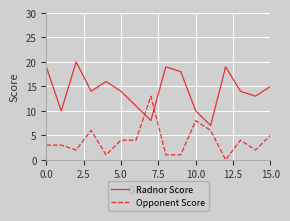

List the series in order of their peak value, lowest first.

Opponent Score, Radnor Score